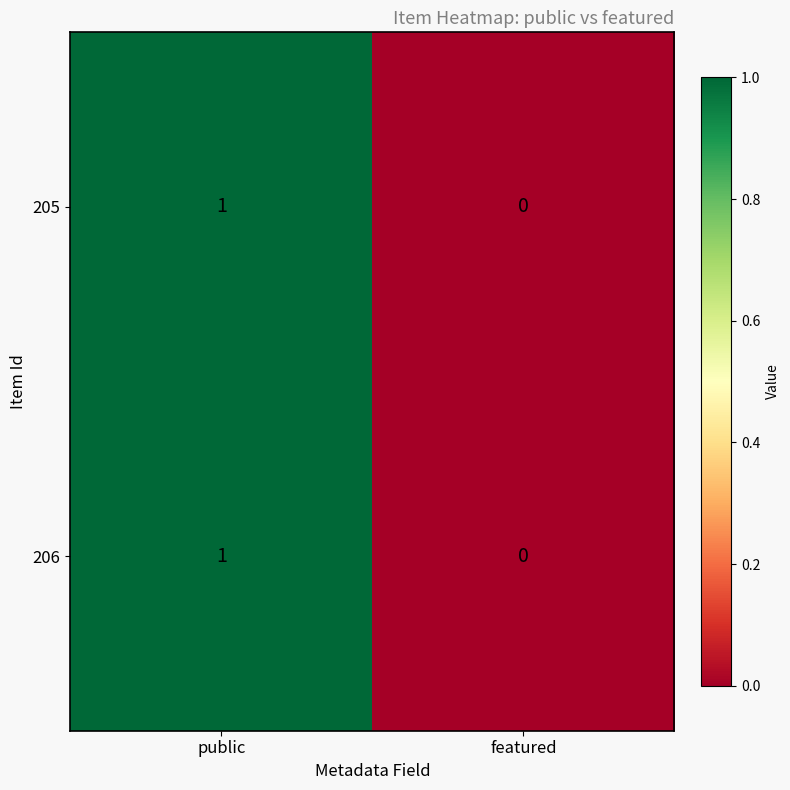

Is it true that 205 equals 0 at featured?

True